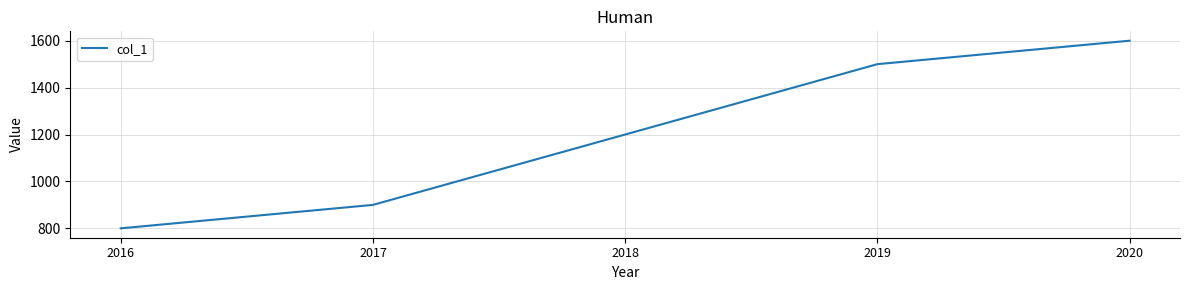

Count the number of data series in this chart.

1